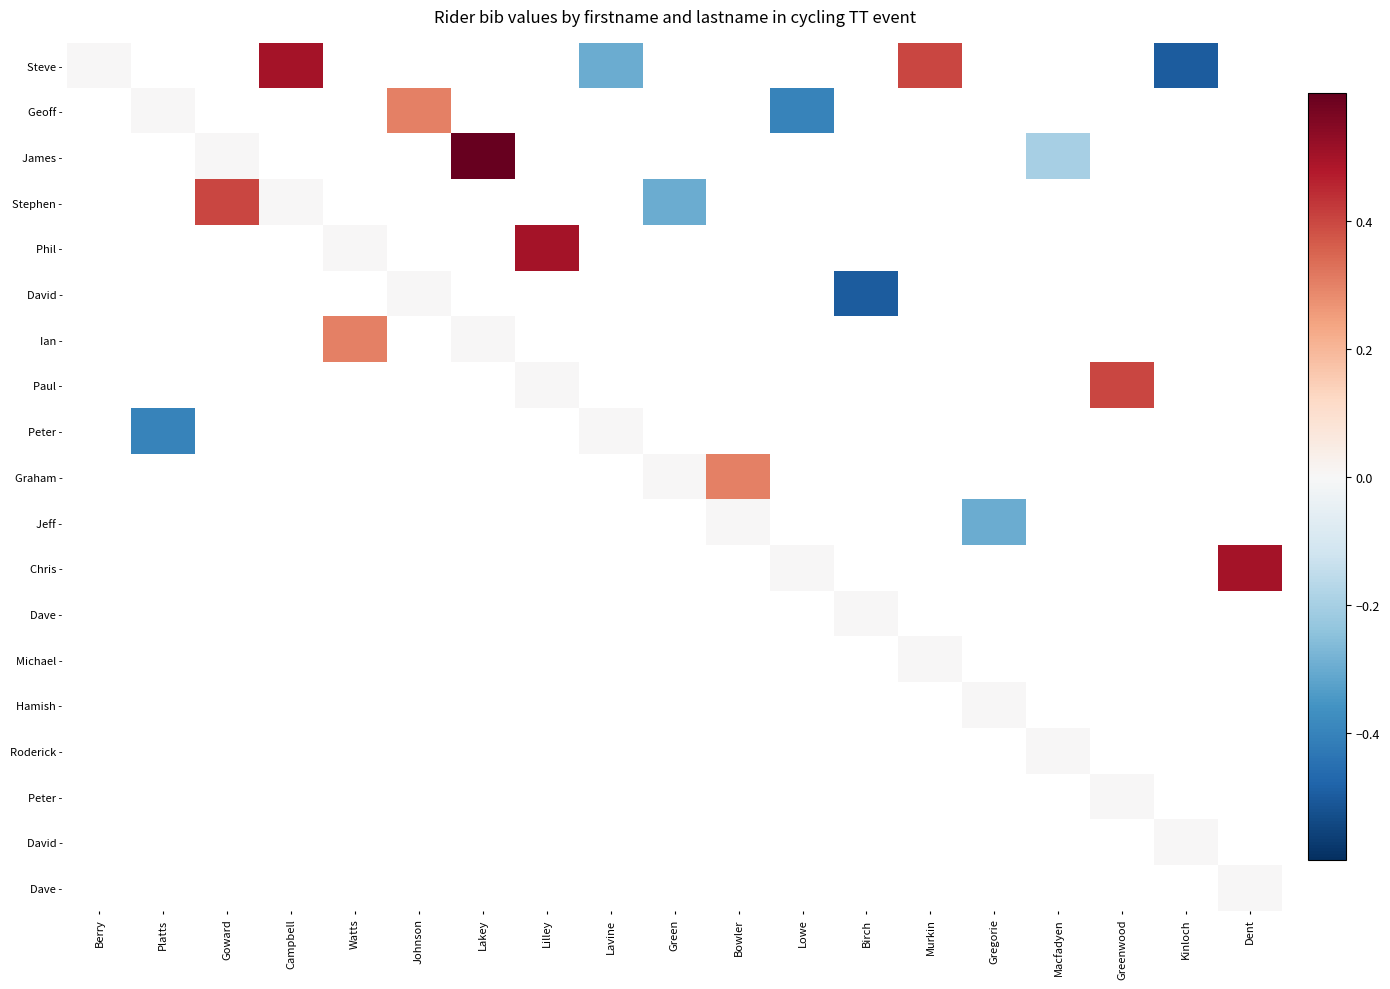

At how many categories does at least one series exceed 0?

10